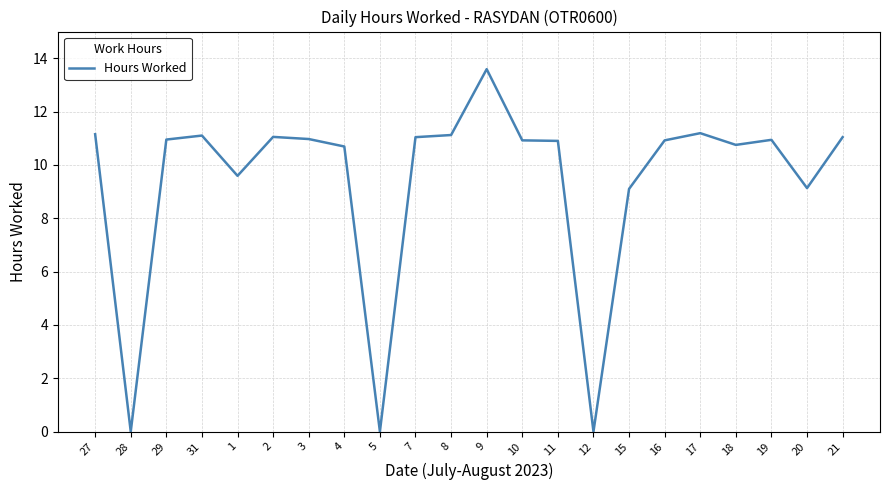

Count the number of data series in this chart.

1